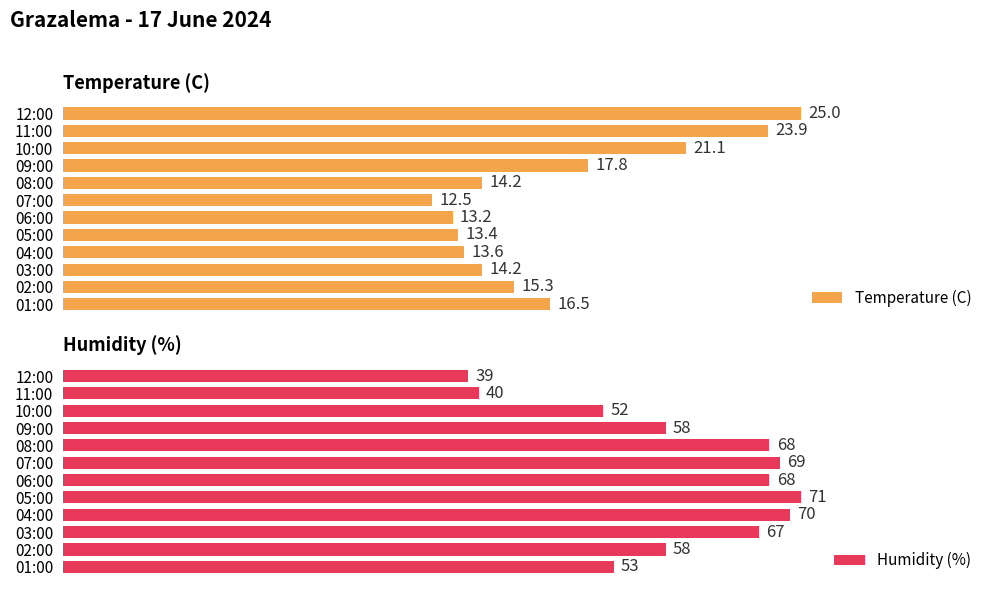

How many bars are there in each group?

2